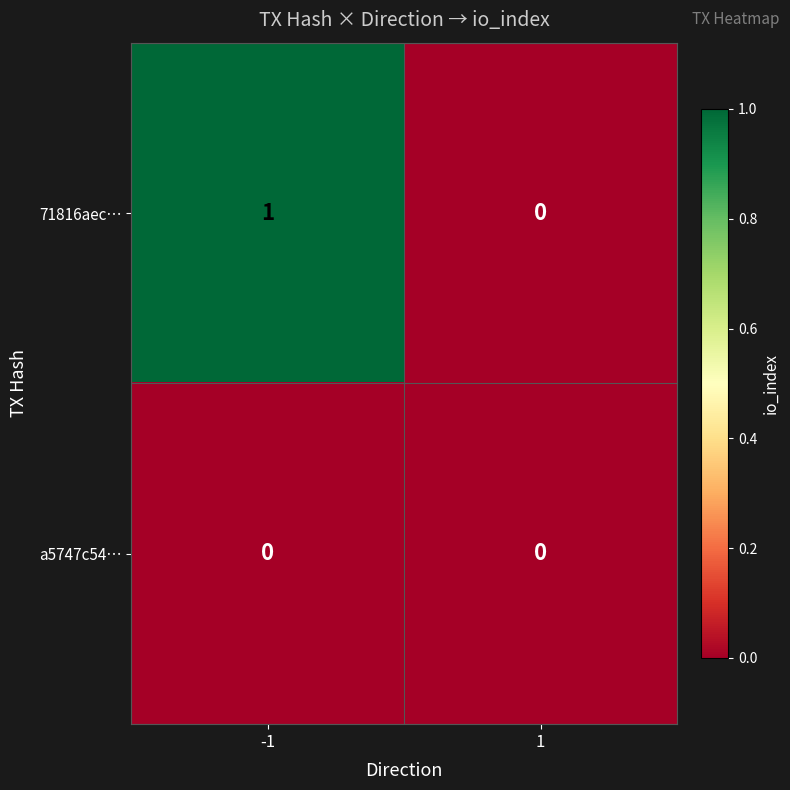

Rank the categories by 71816aec… value from lowest to highest.

1, -1